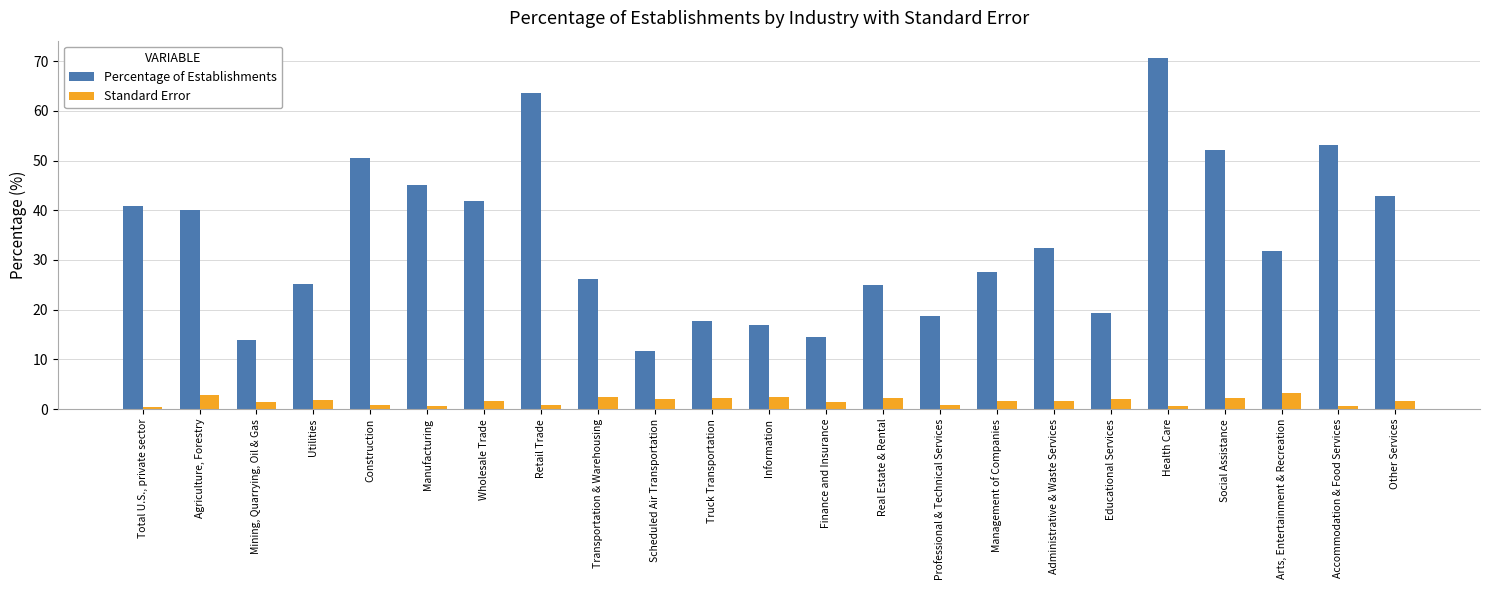

Rank the series at Scheduled Air Transportation from lowest to highest value.

Standard Error, Percentage of Establishments